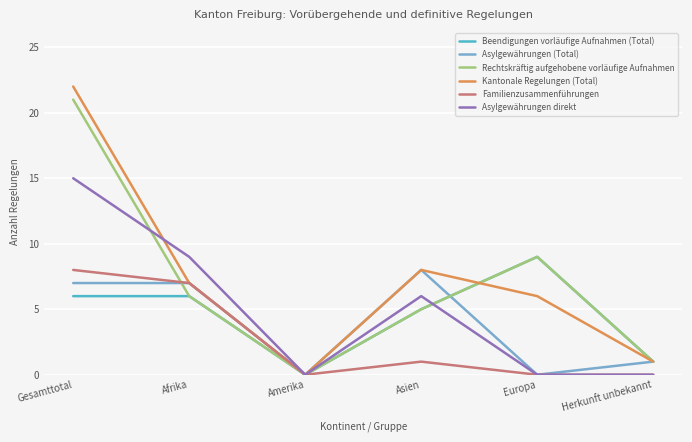

Is it true that Beendigungen vorläufige Aufnahmen (Total) equals 3 at Europa?

False